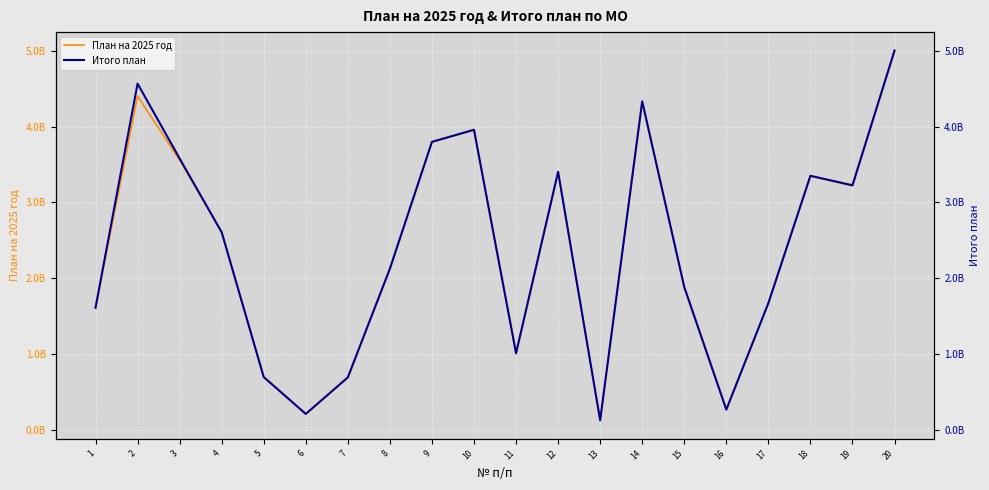

What is the value of the План на 2025 год point at the 4th from the left?

2607322548